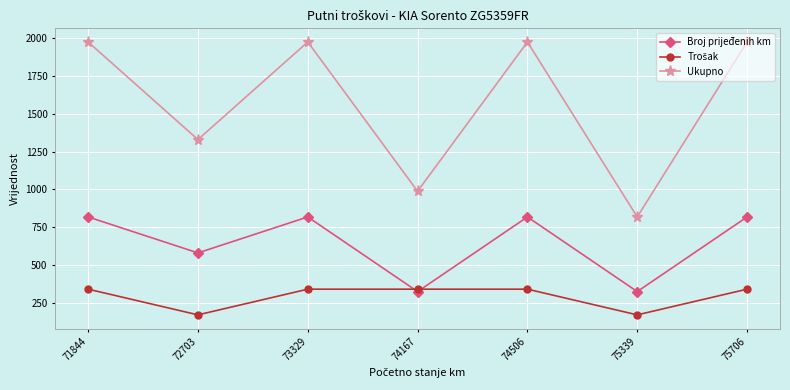

True or false: Broj prijeđenih km has a value of 343 at 74506.

False